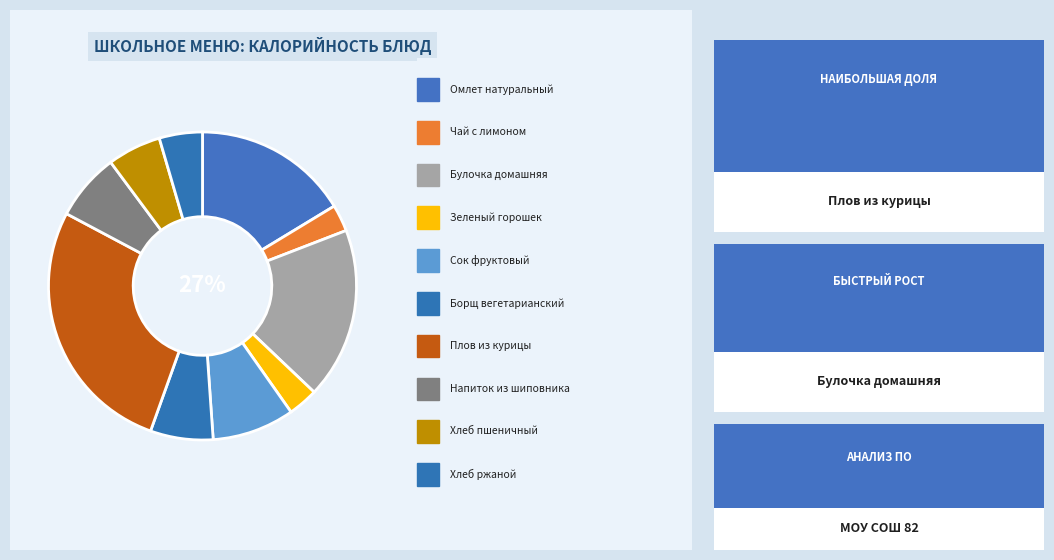

To the nearest percent, what is the difference between the Напиток из шиповника and Сок фруктовый slice percentages?

2%